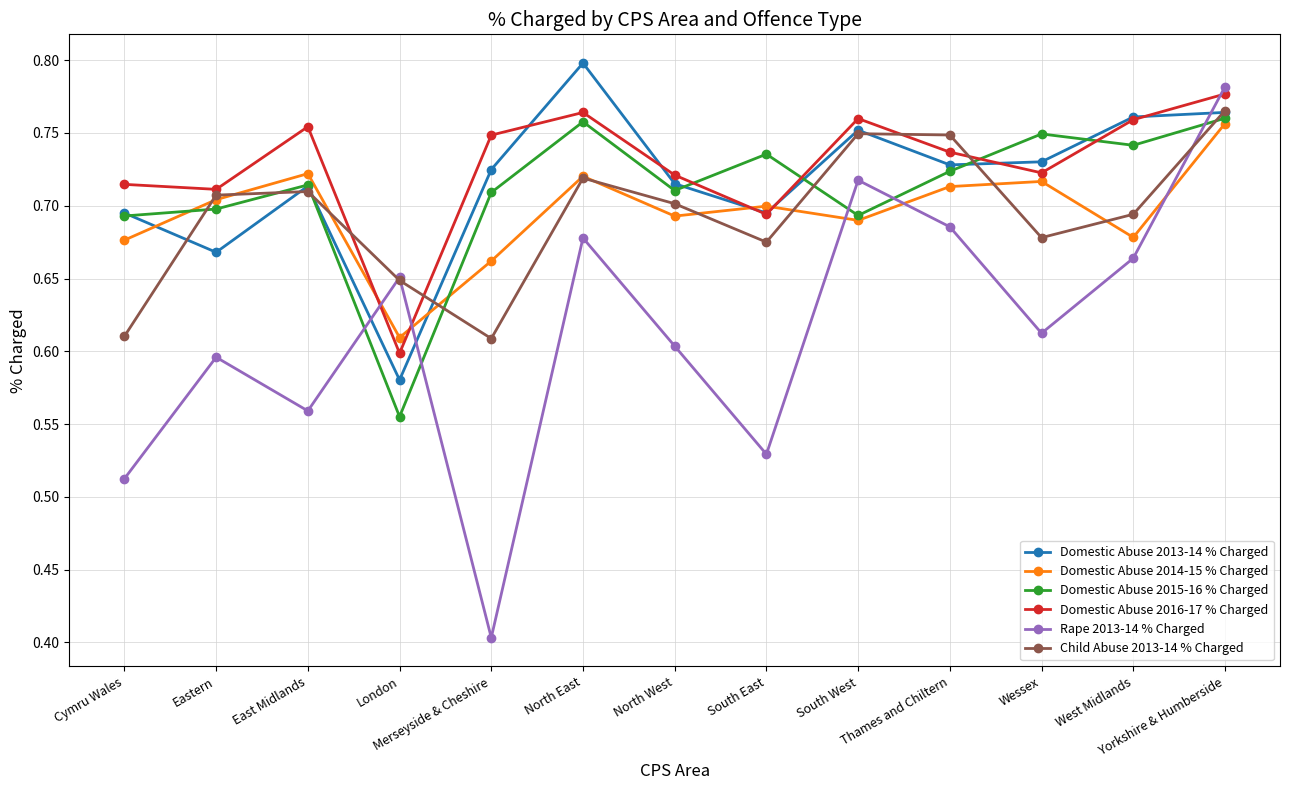

At how many categories does at least one series exceed 0?

13